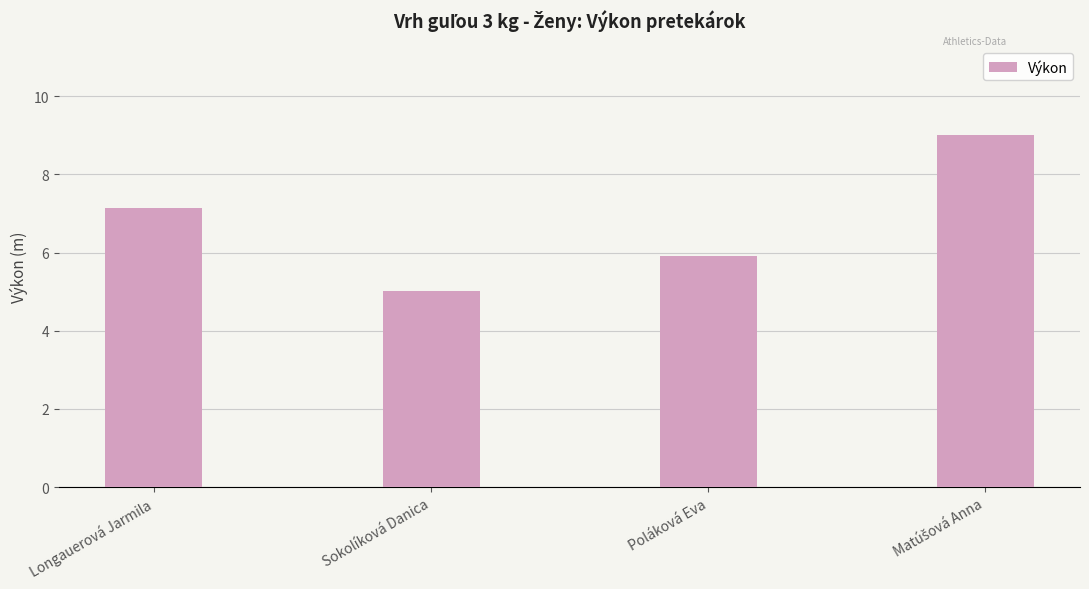

What is the difference between the maximum and second lowest values?

3.1